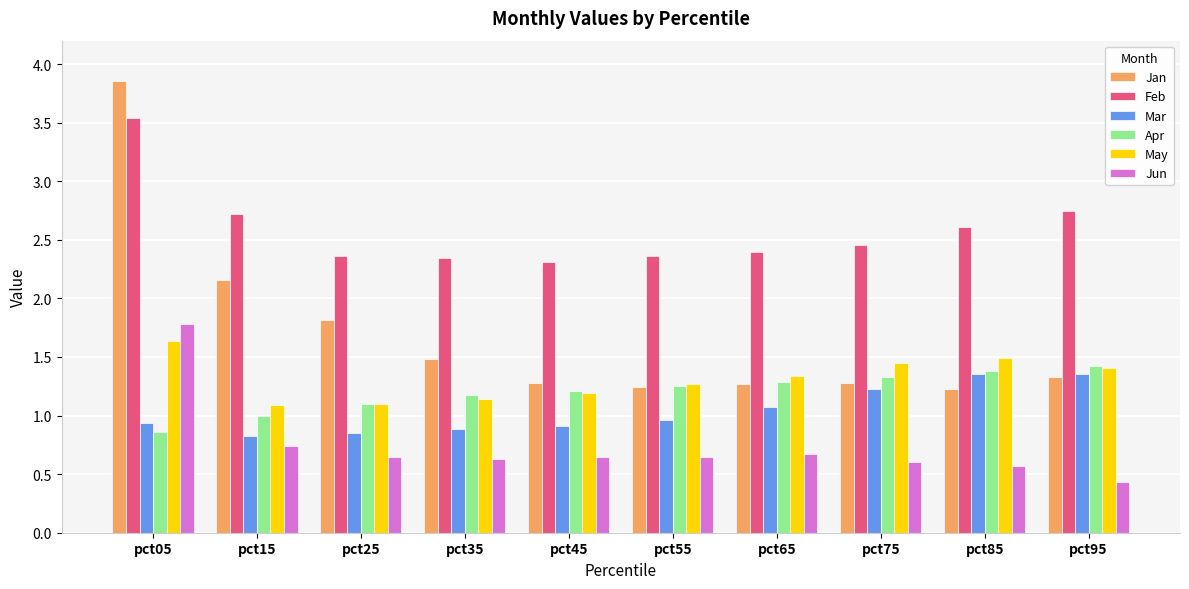

What is the difference between the second highest and second lowest values in the May series?

0.4